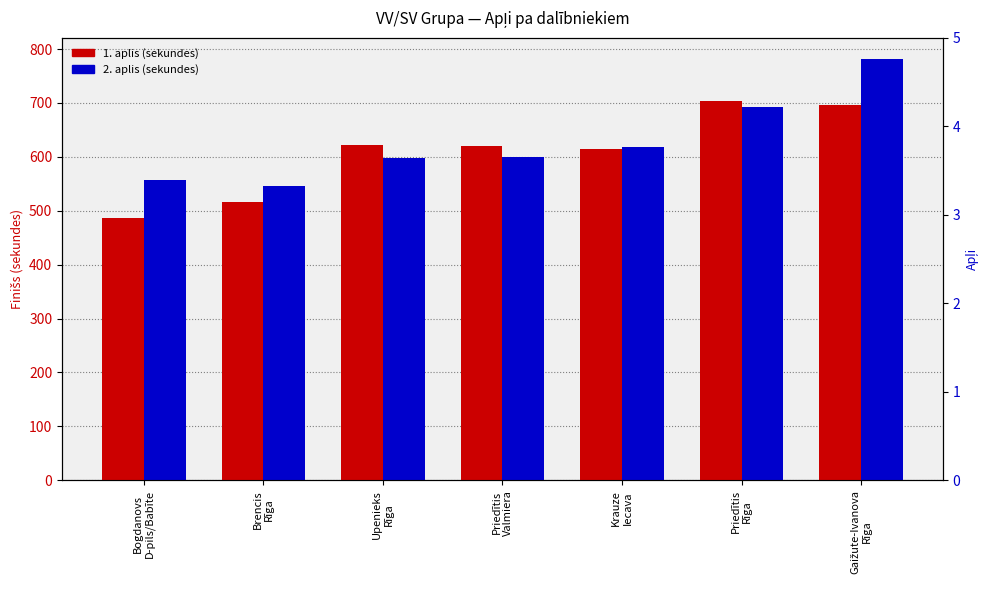

What is the total value across all series at Upenieks
Rīga?

1220